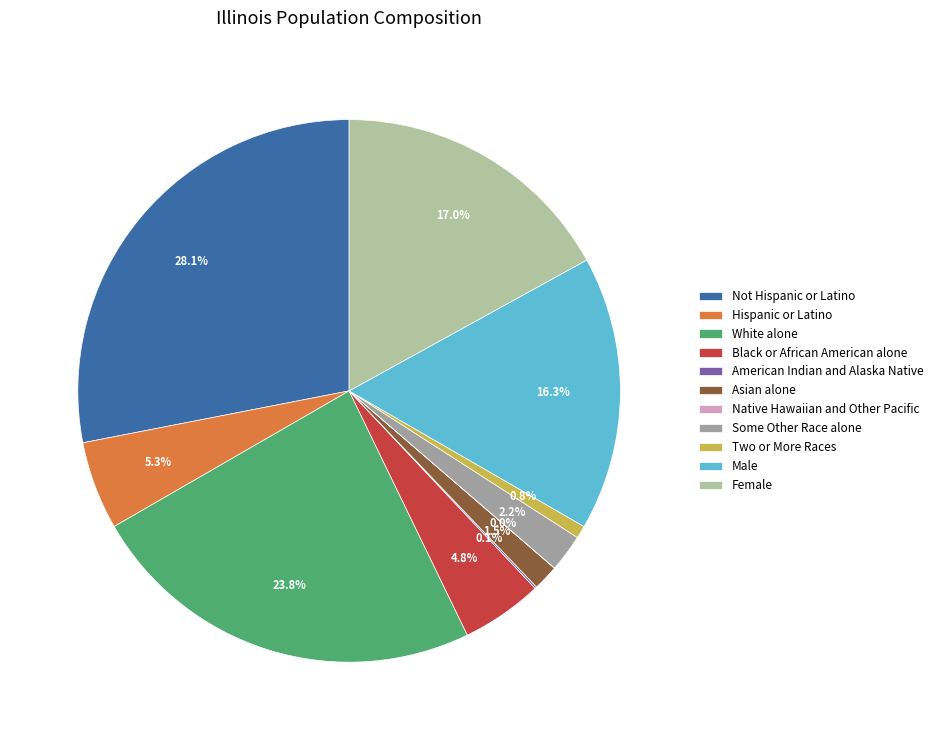

The Two or More Races slice represents 1% of the pie. True or false?

True